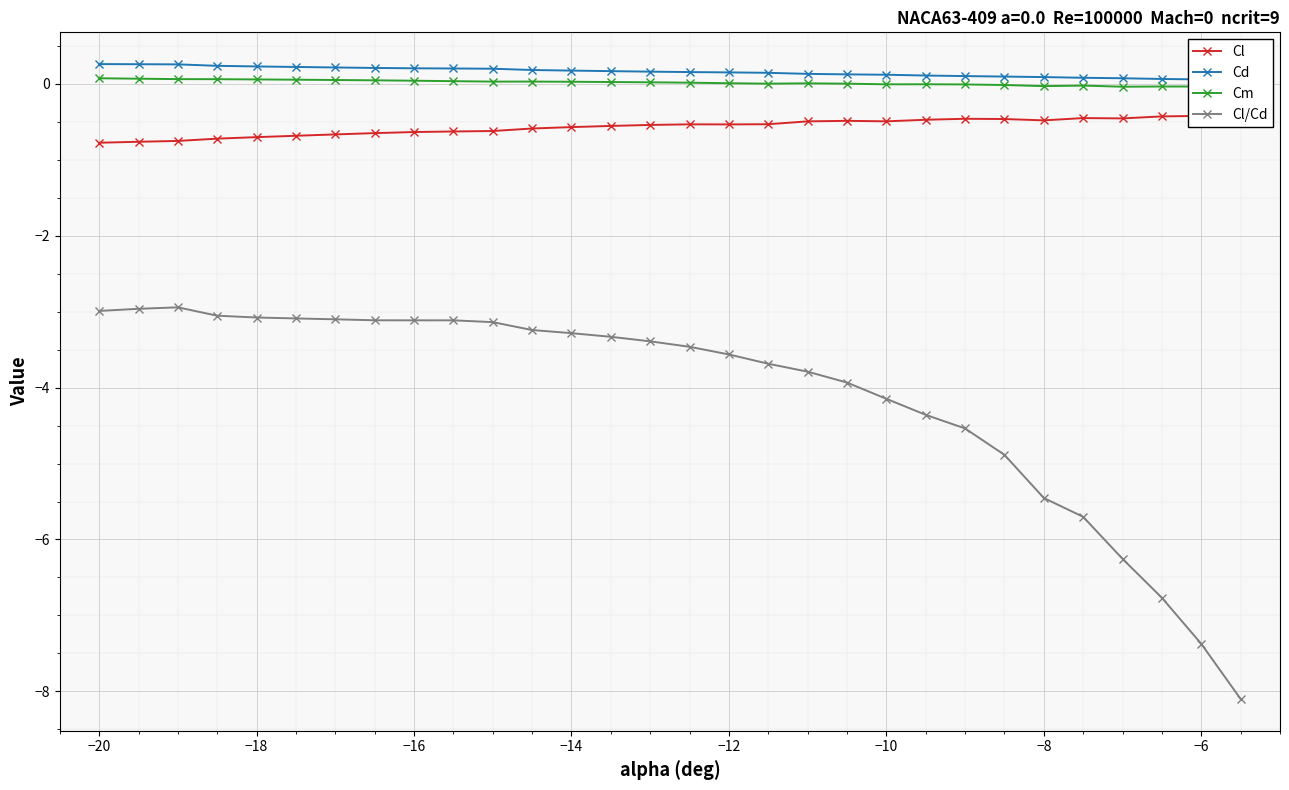

True or false: Cl/Cd and Cm intersect in this chart.

False